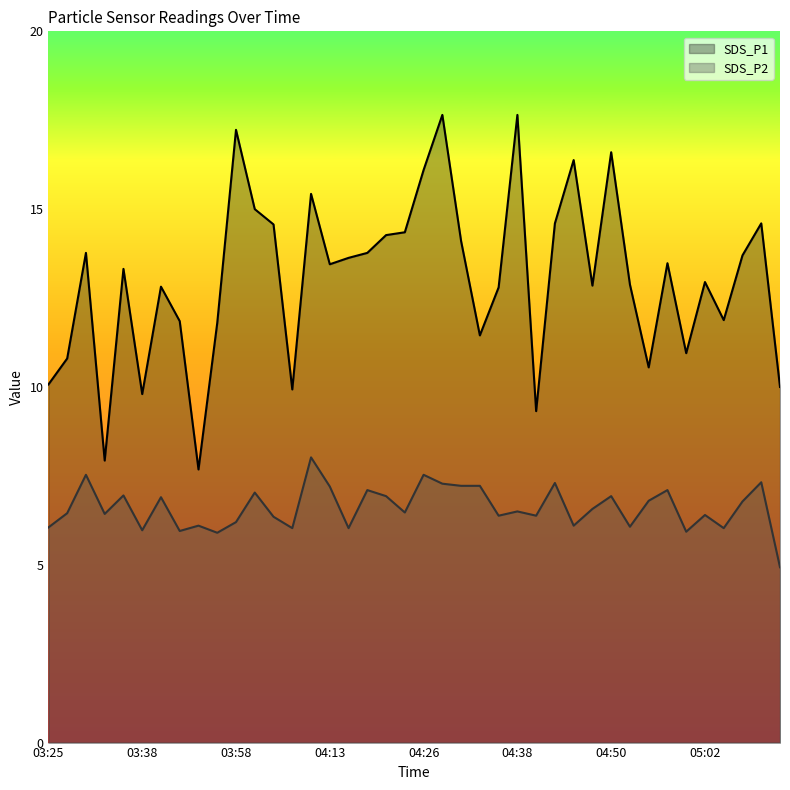

Rank the categories by SDS_P2 value from lowest to highest.

05:12, 03:56, 05:00, 03:51, 03:38, 04:06, 04:16, 05:05, 03:25, 04:53, 03:54, 04:45, 03:58, 04:03, 04:35, 04:40, 05:02, 03:33, 03:28, 04:23, 04:38, 04:48, 05:07, 04:55, 03:40, 04:21, 04:50, 03:35, 04:01, 04:18, 04:58, 04:13, 04:31, 04:33, 04:28, 04:43, 05:10, 03:31, 04:26, 04:08